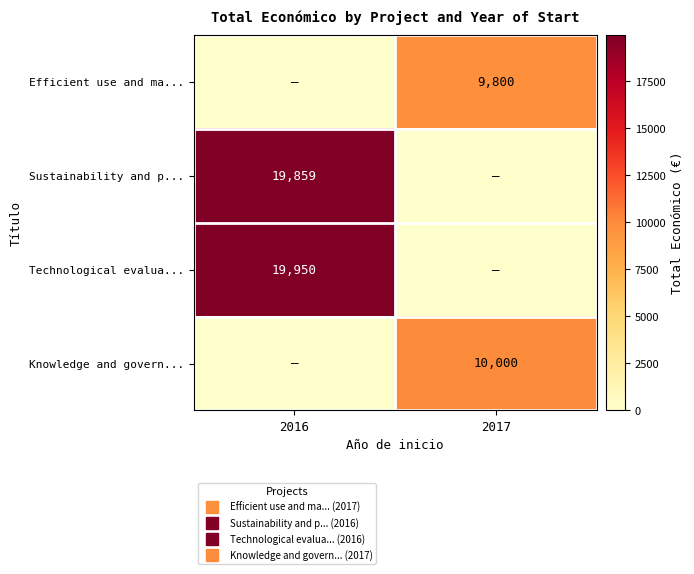

What is the difference between the Technological evalua... values at 2016 and 2017?

19950